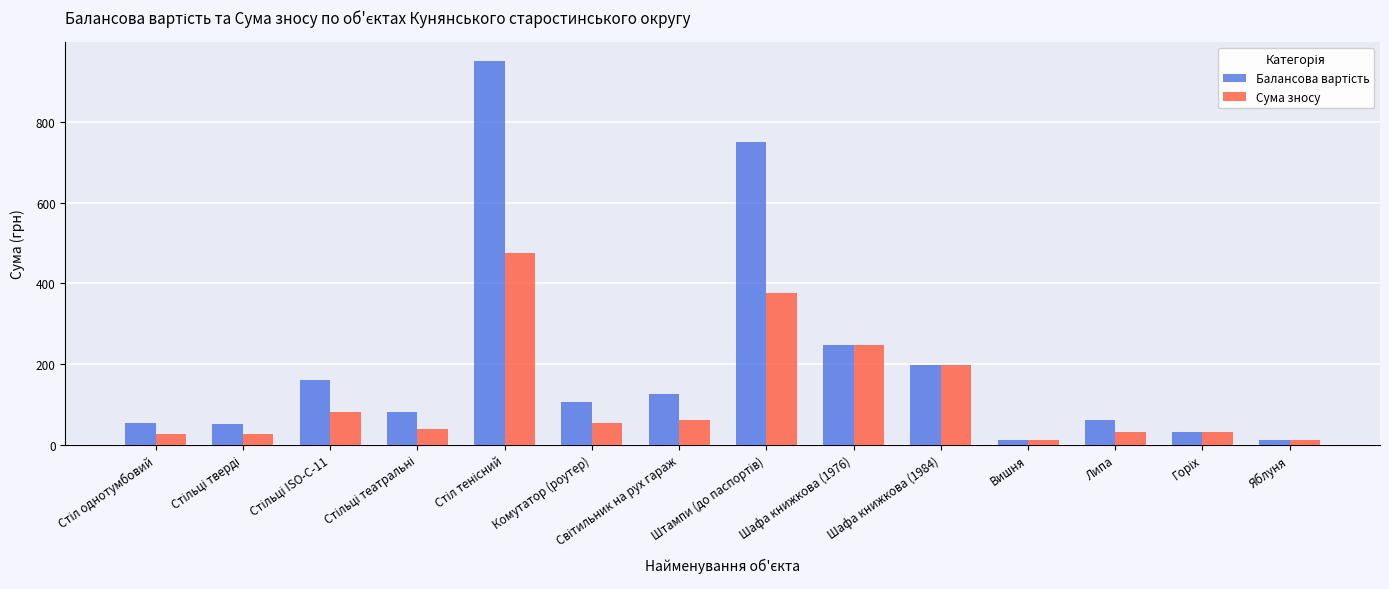

What is the maximum value for Сума зносу?

475.0